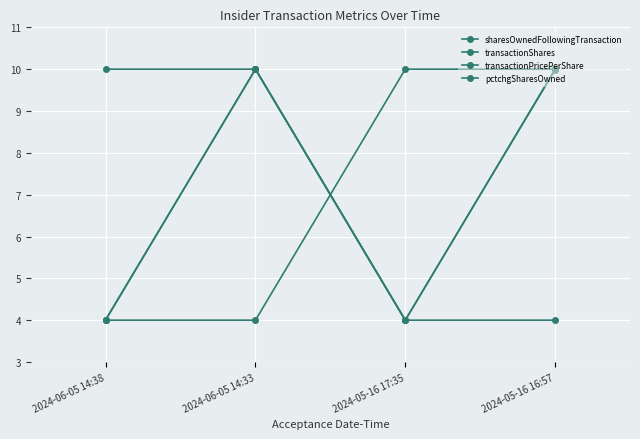

The transactionShares series shows 4.0 at 2024-06-05 14:38. True or false?

True